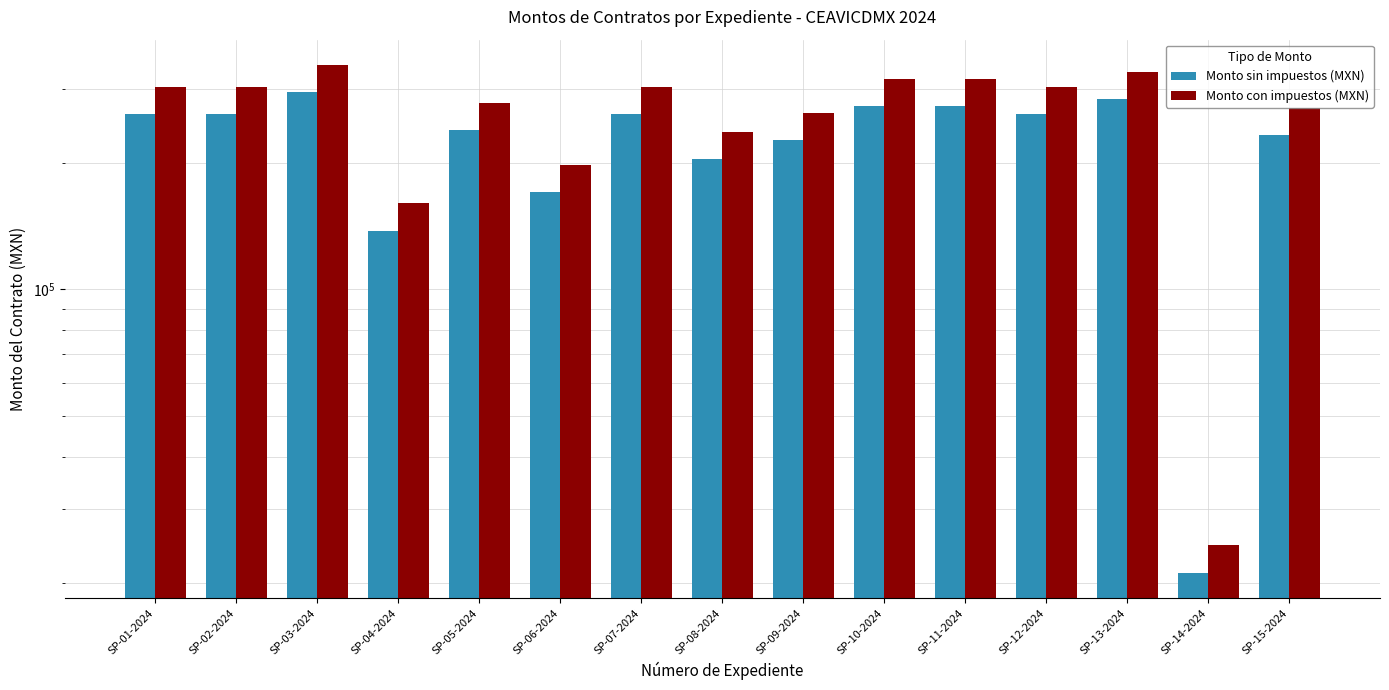

What is the total value across all series at SP-09-2024?

489056.5